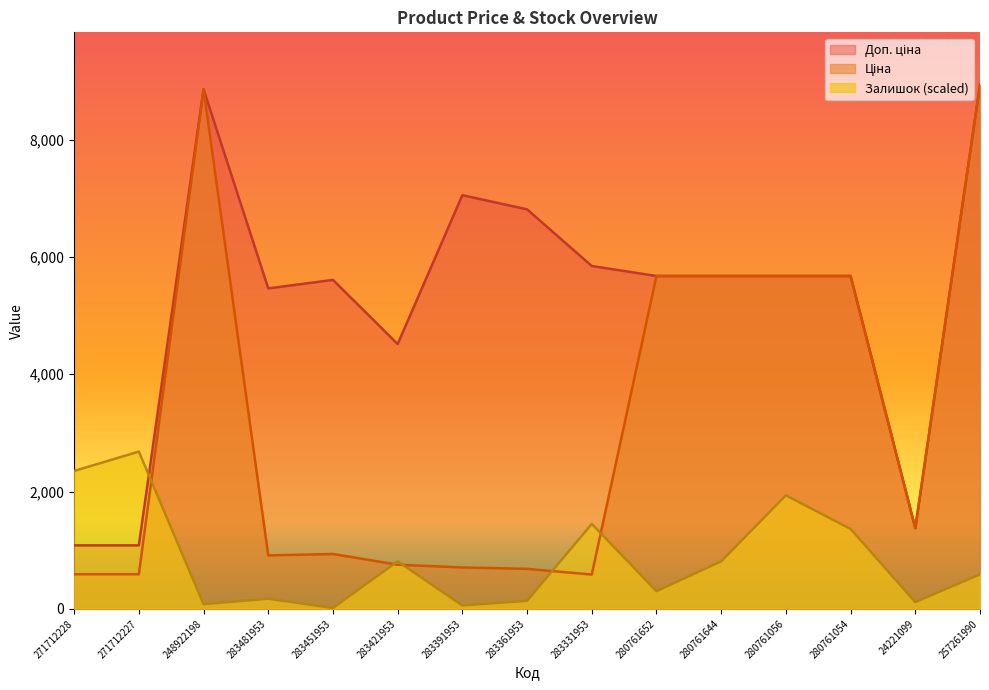

How many interior local peaks does the Доп. ціна series have?

3